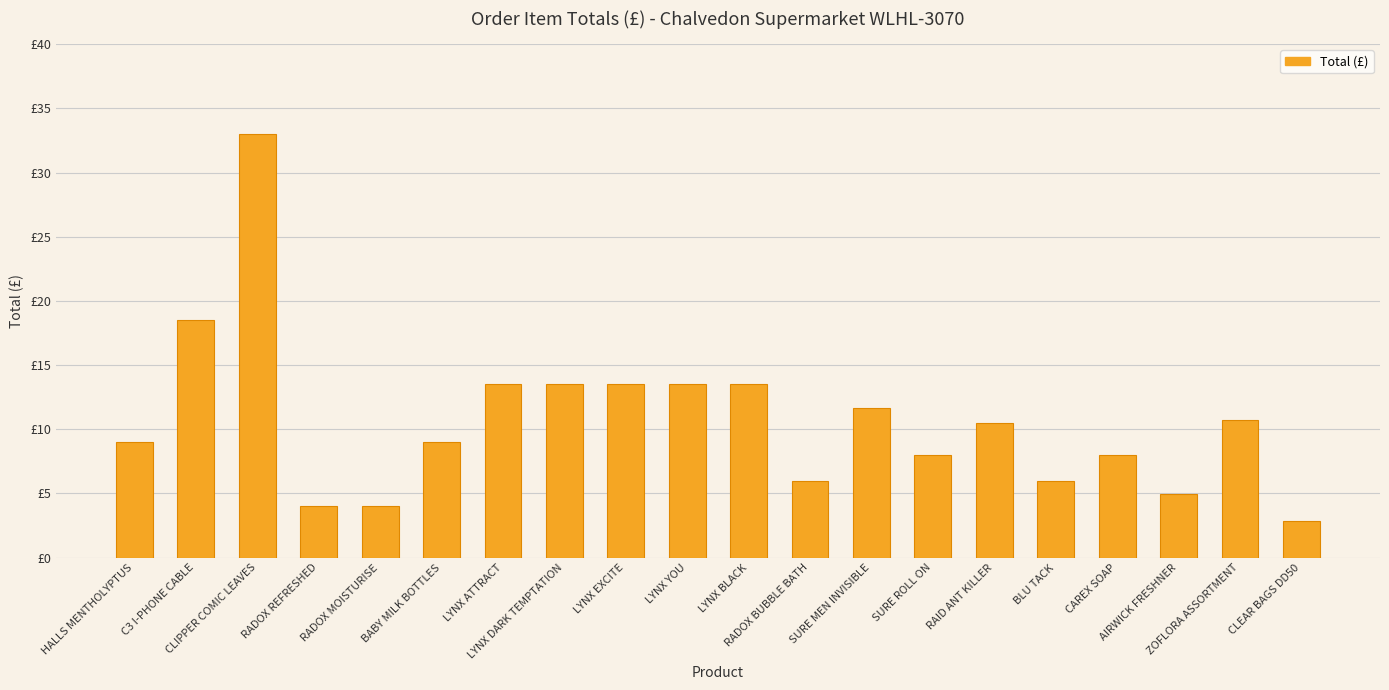

Reading left to right, transcribe all the data shown in this chart.

9.0	18.5	33.0	4.0	4.0	9.0	13.5	13.5	13.5	13.5	13.5	6.0	11.7	8.0	10.5	6.0	8.0	5.0	10.7	2.9